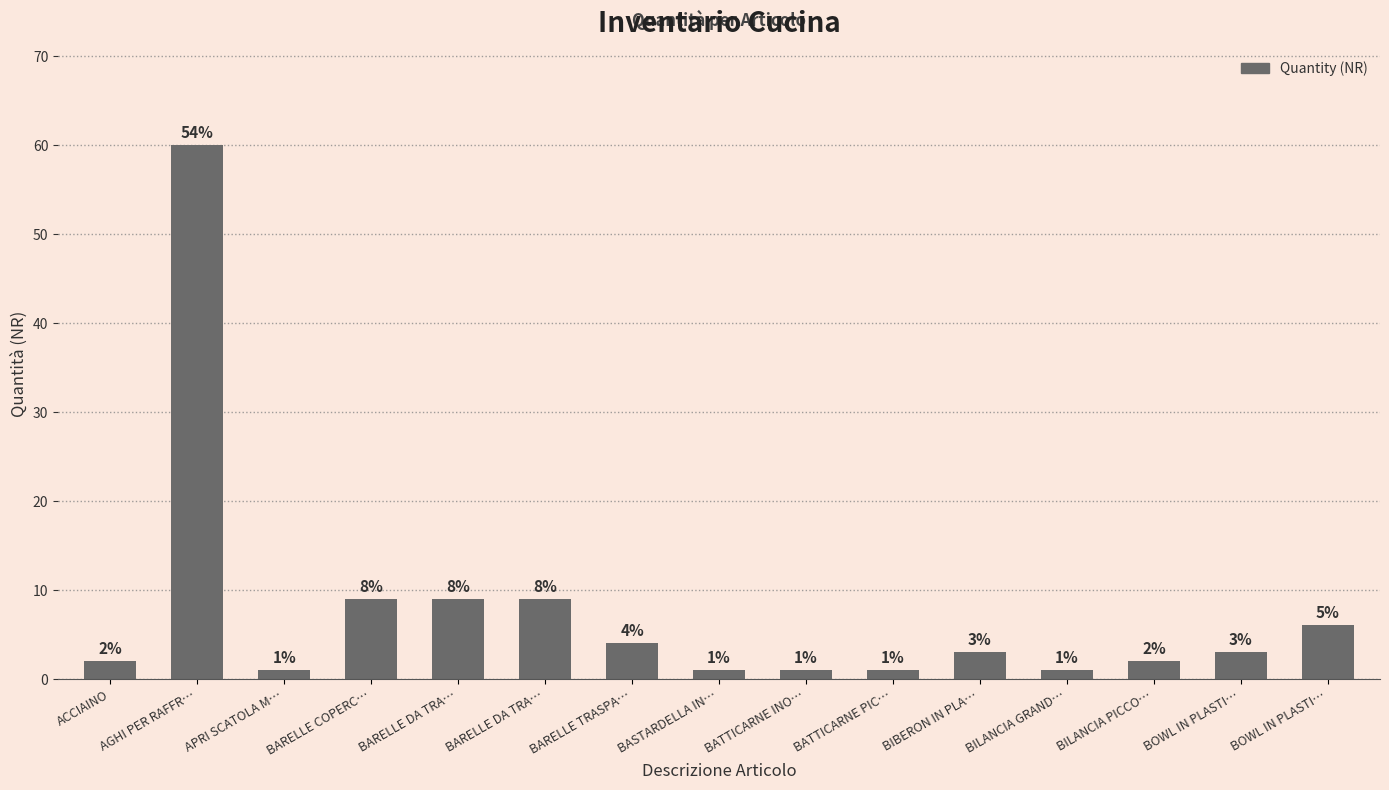

At which category does the chart reach its peak across all series?

AGHI PER RAFFR…